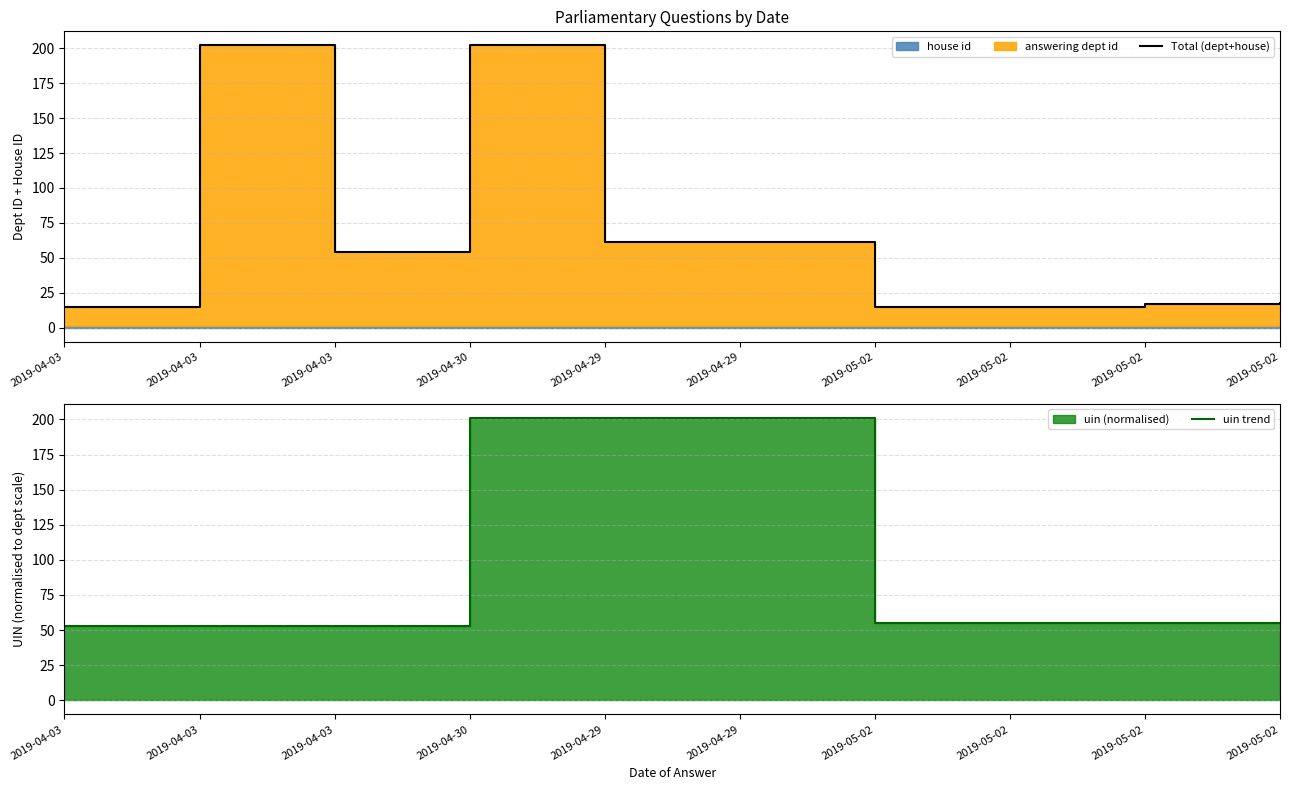

Does the chart have visible grid lines?

Yes